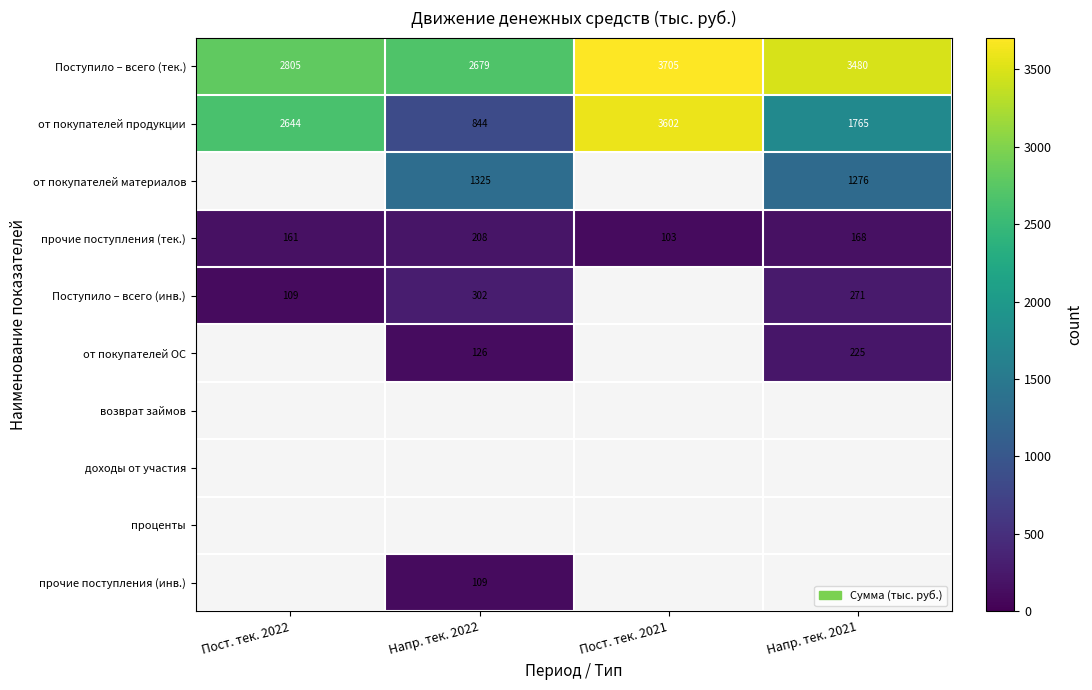

The Поступило – всего (тек.) series shows 1182 at Напр. тек. 2022. True or false?

False